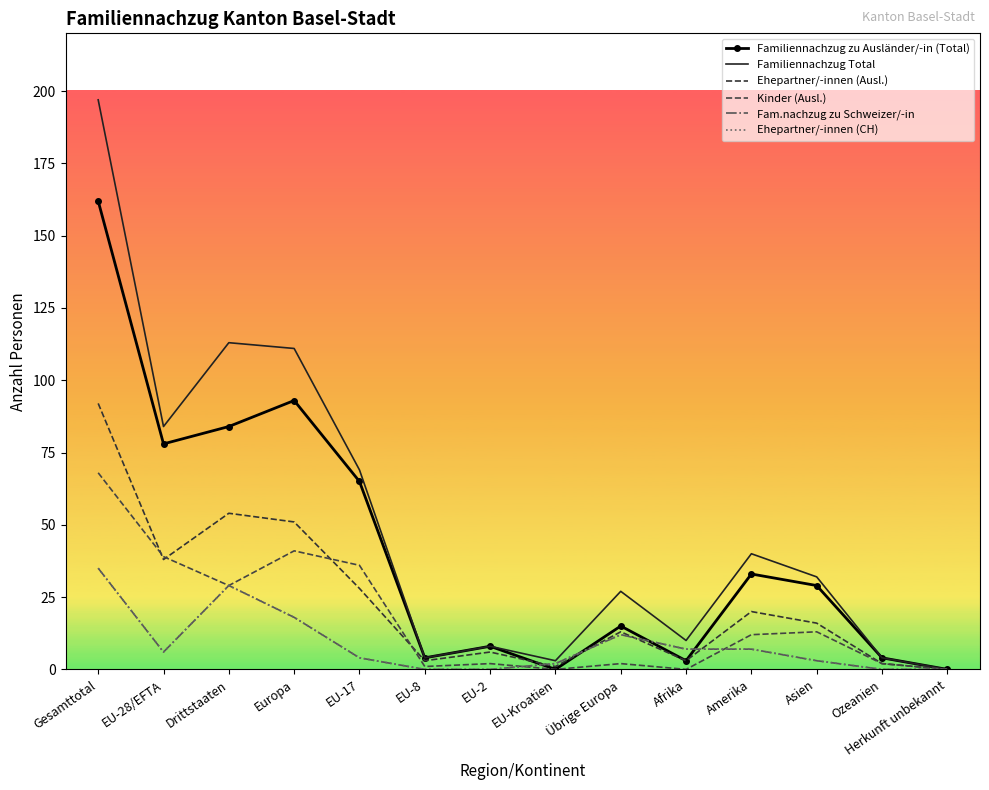

What is the sum of the Kinder (Ausl.) values at Europa and Übrige Europa?

43